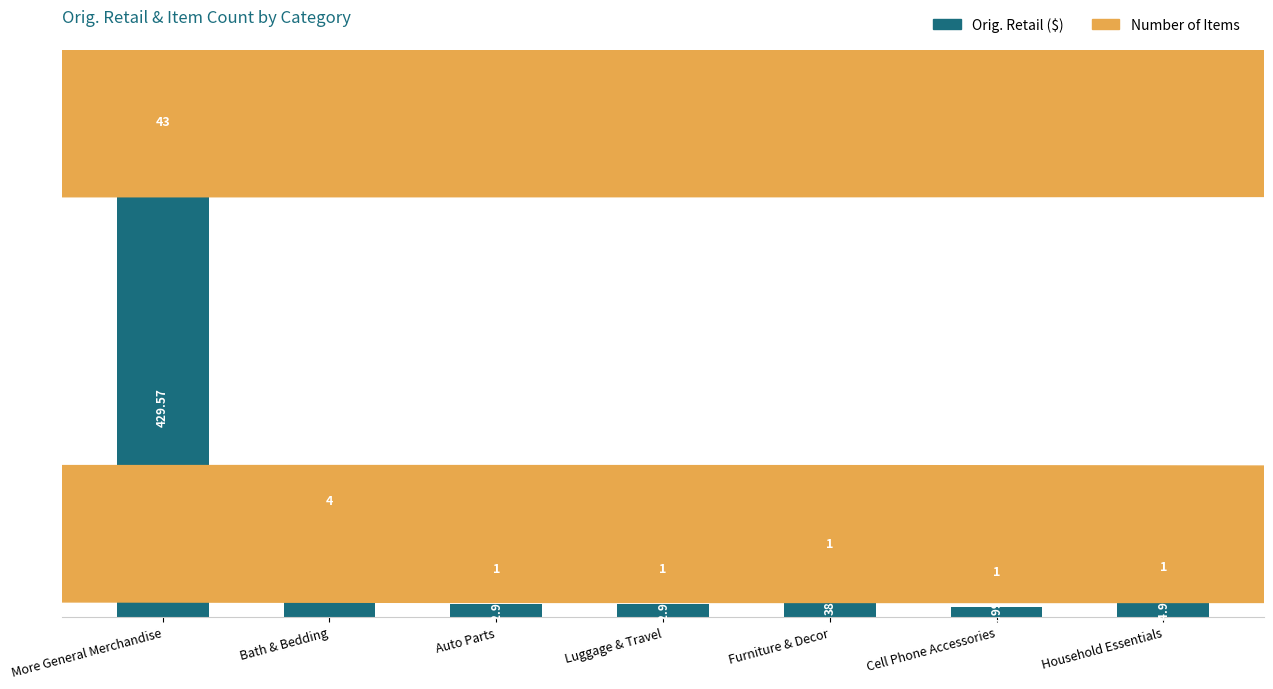

What is the approximate value at Auto Parts?

13.0